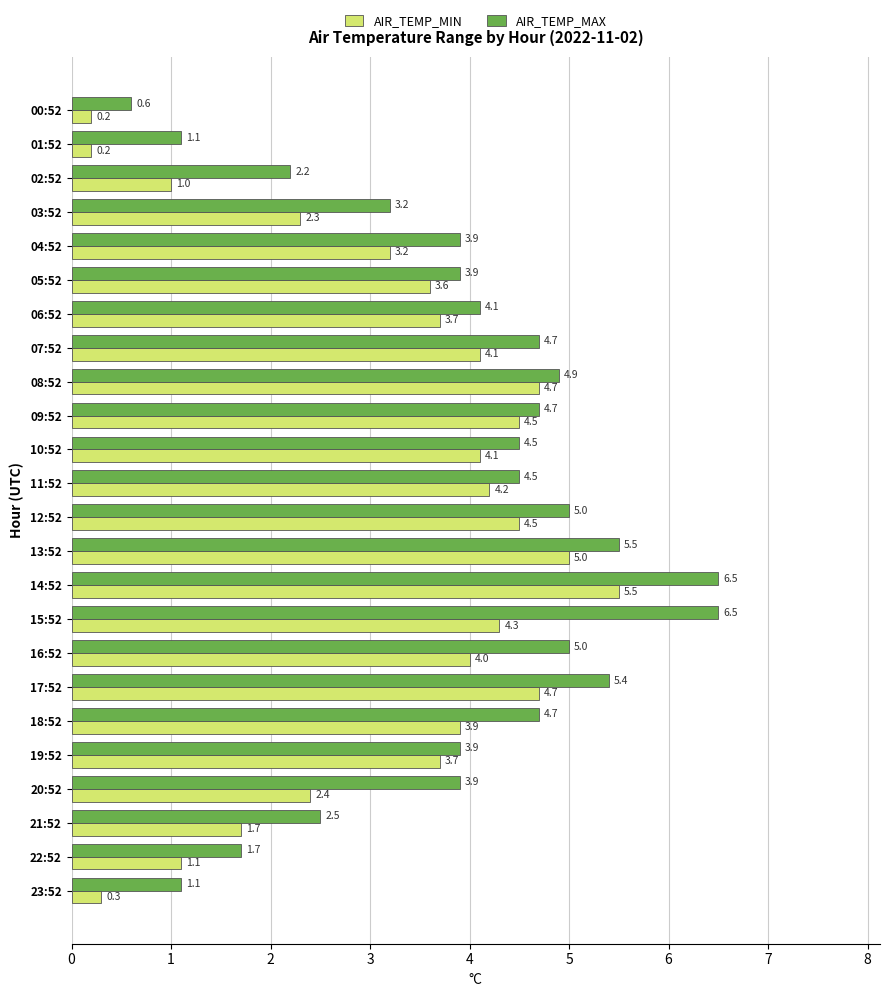

What value does the AIR_TEMP_MIN series have at 14:52?

5.5